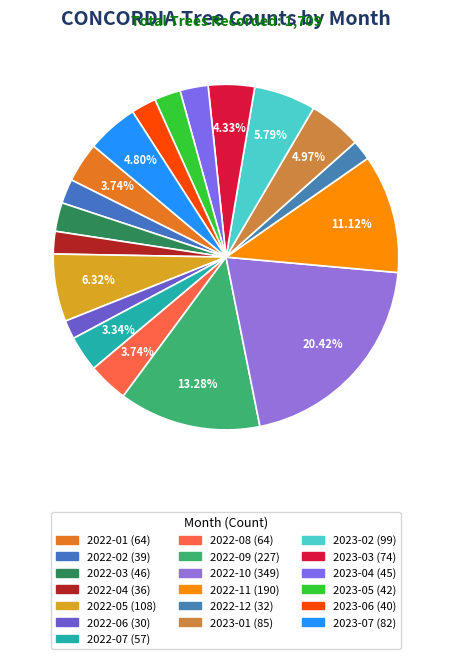

What is the change in value from 2022-04 to 2023-01?

+49